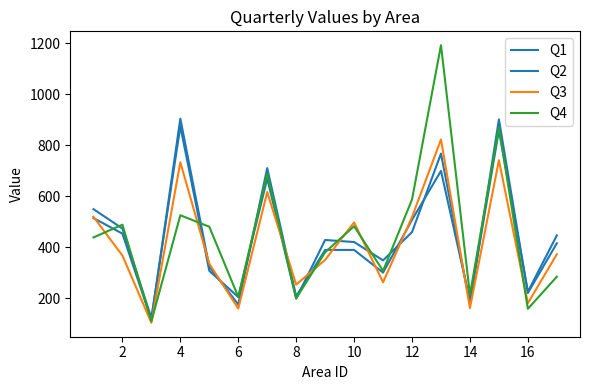

What is the highest value of the Q1 series?

905